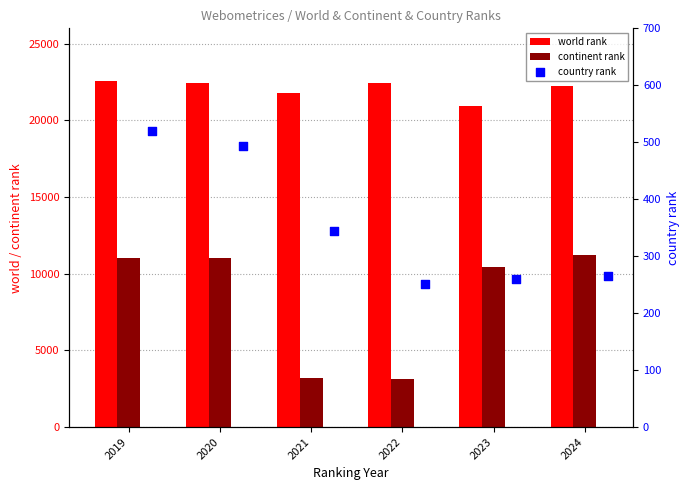

Is the value of continent rank at 2021 greater than the value of world rank at 2023?

No